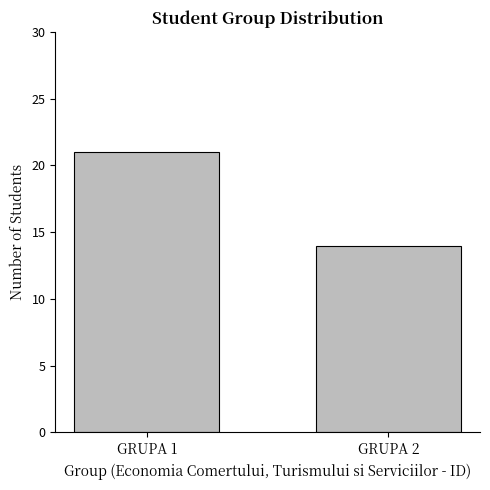

List the labels in order of value, smallest first.

GRUPA 2, GRUPA 1